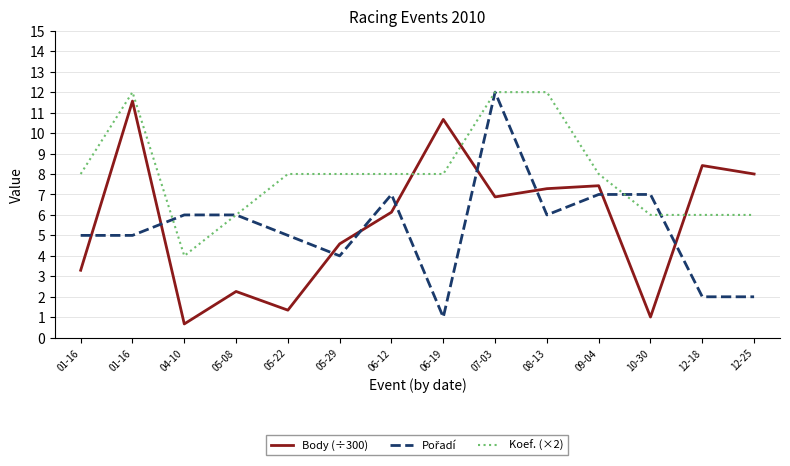

What is the difference between the highest and lowest values at 04-10?

5.3